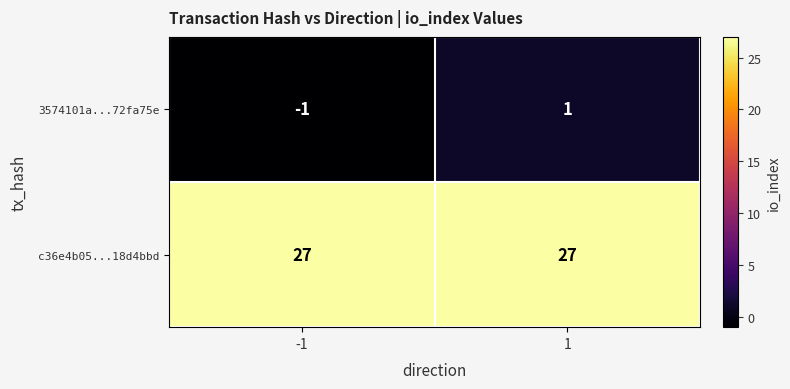

Is it true that 3574101a...72fa75e equals 2 at 1?

False